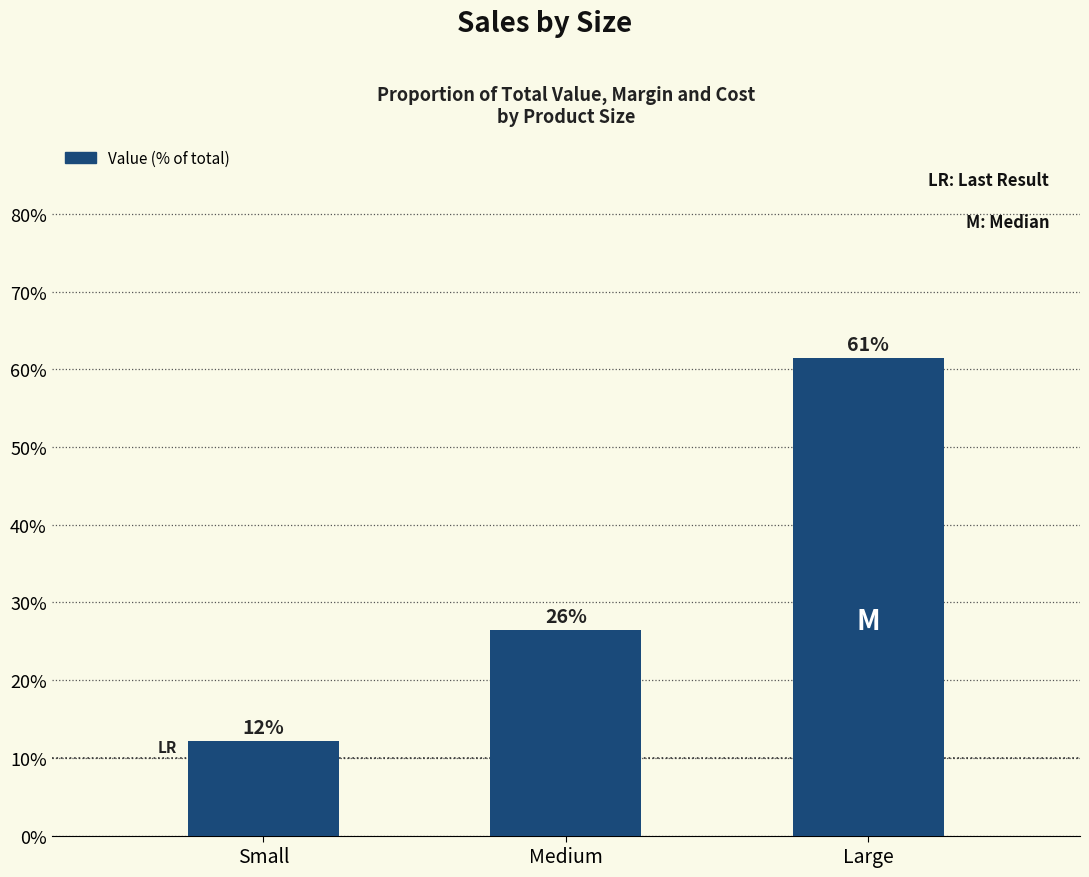

What is the sum of all values?

100.0